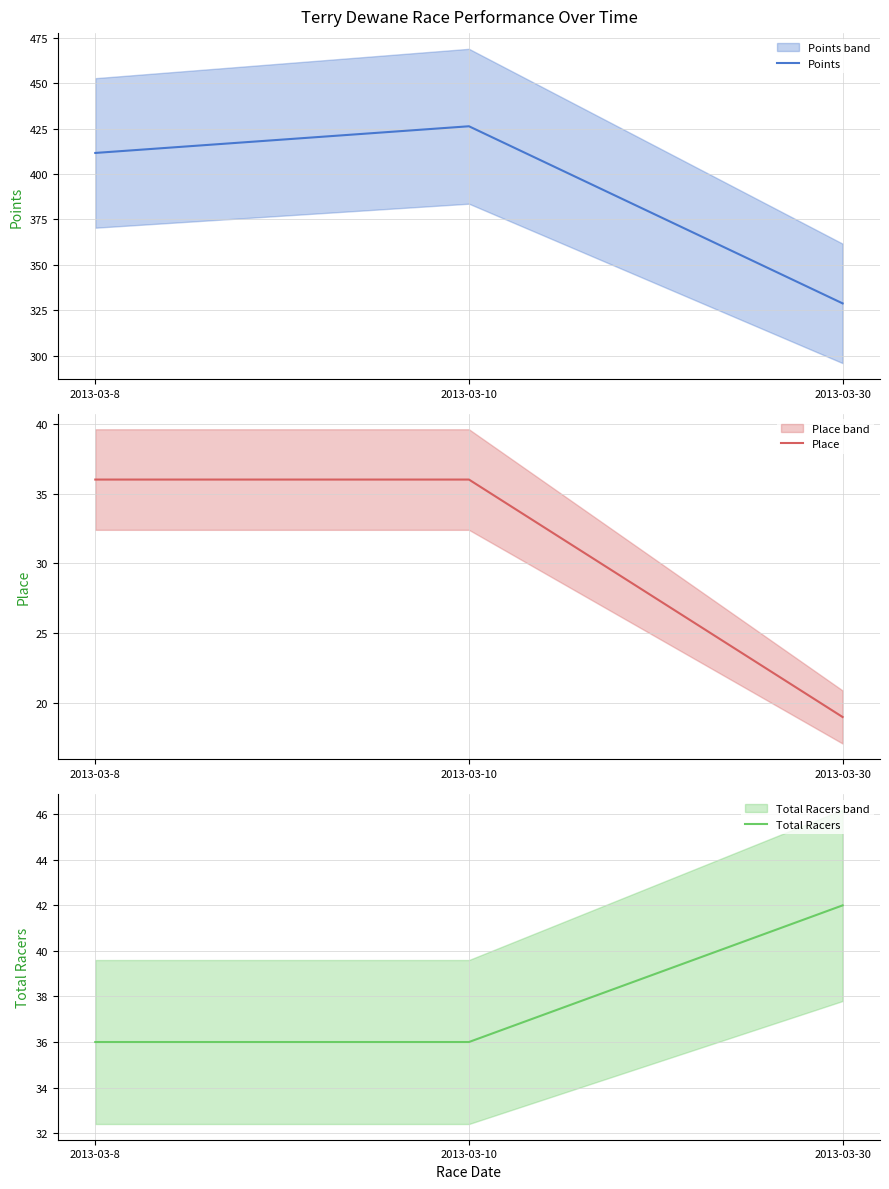

At 2013-03-30, list the series in order from largest to smallest.

Points, Total Racers, Place